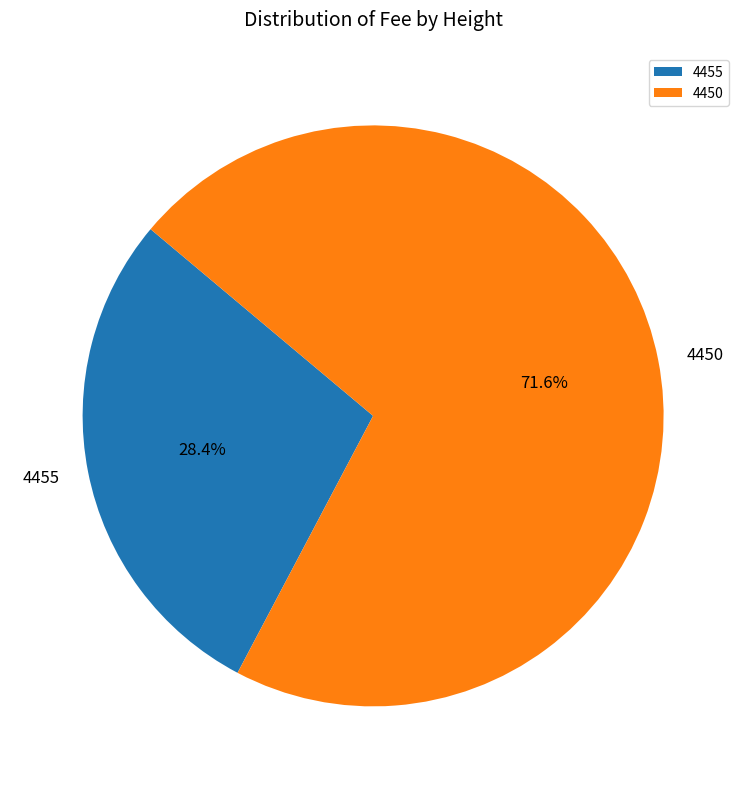

Rank the categories by value from lowest to highest.

4455, 4450